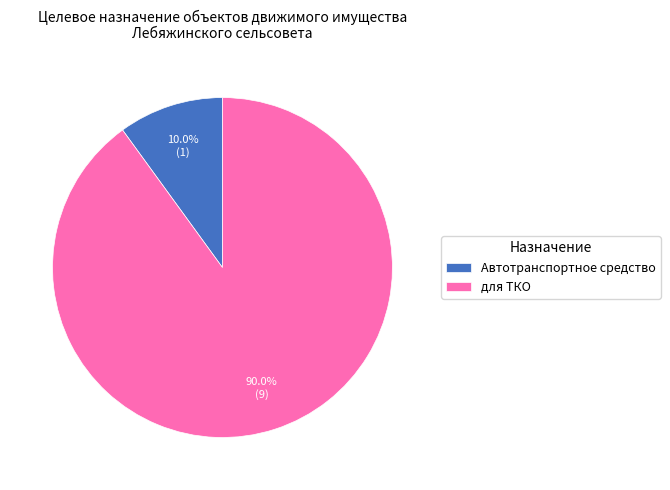

To the nearest percent, what percentage of the pie is для ТКО?

90%